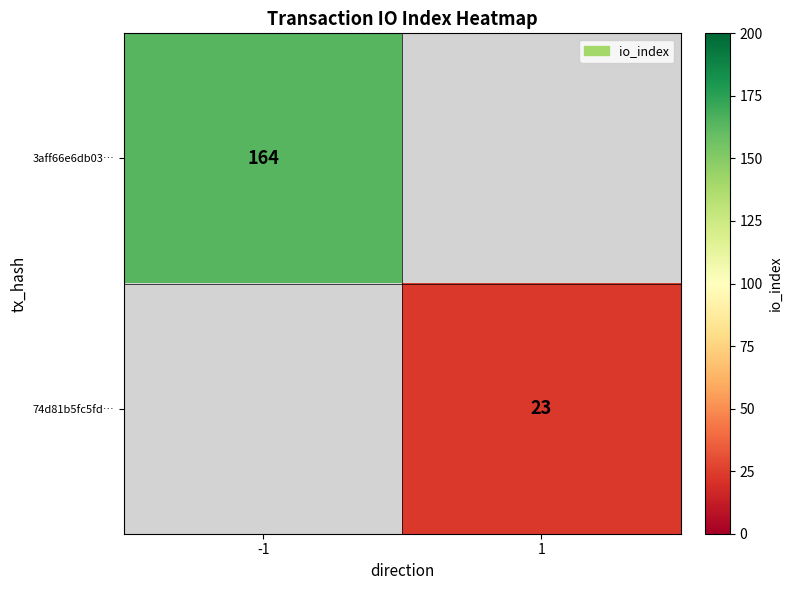

How many series are shown in this chart?

2